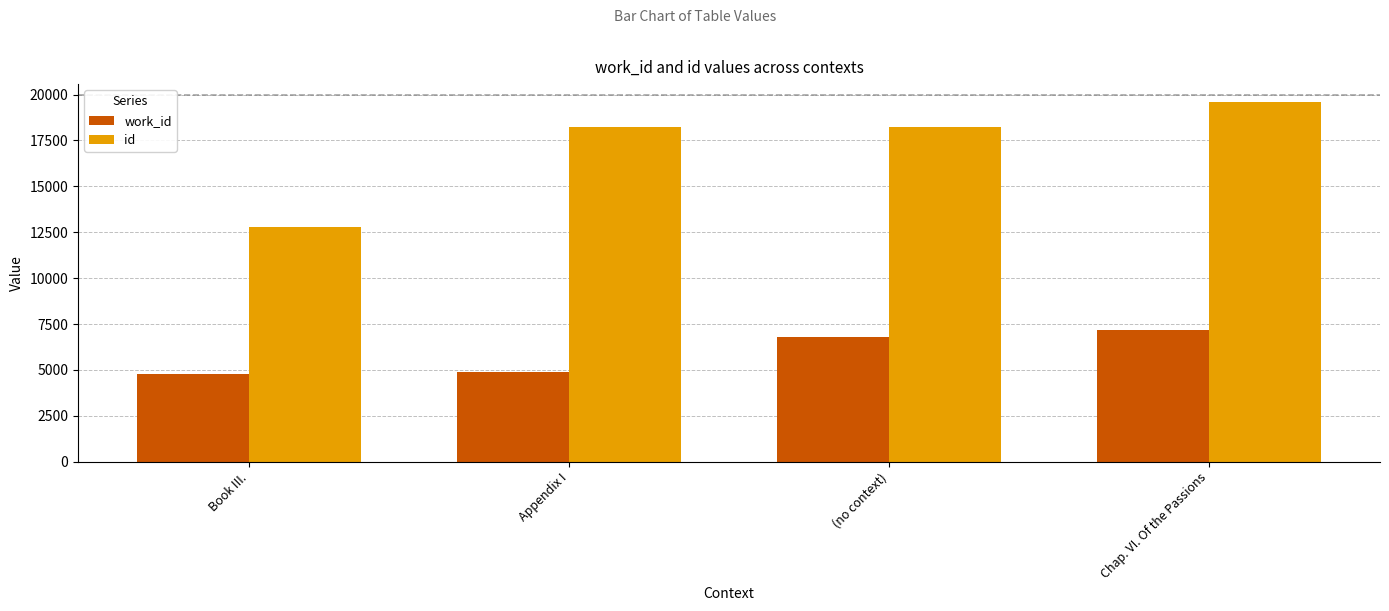

At which label does id reach its minimum?

Book III.